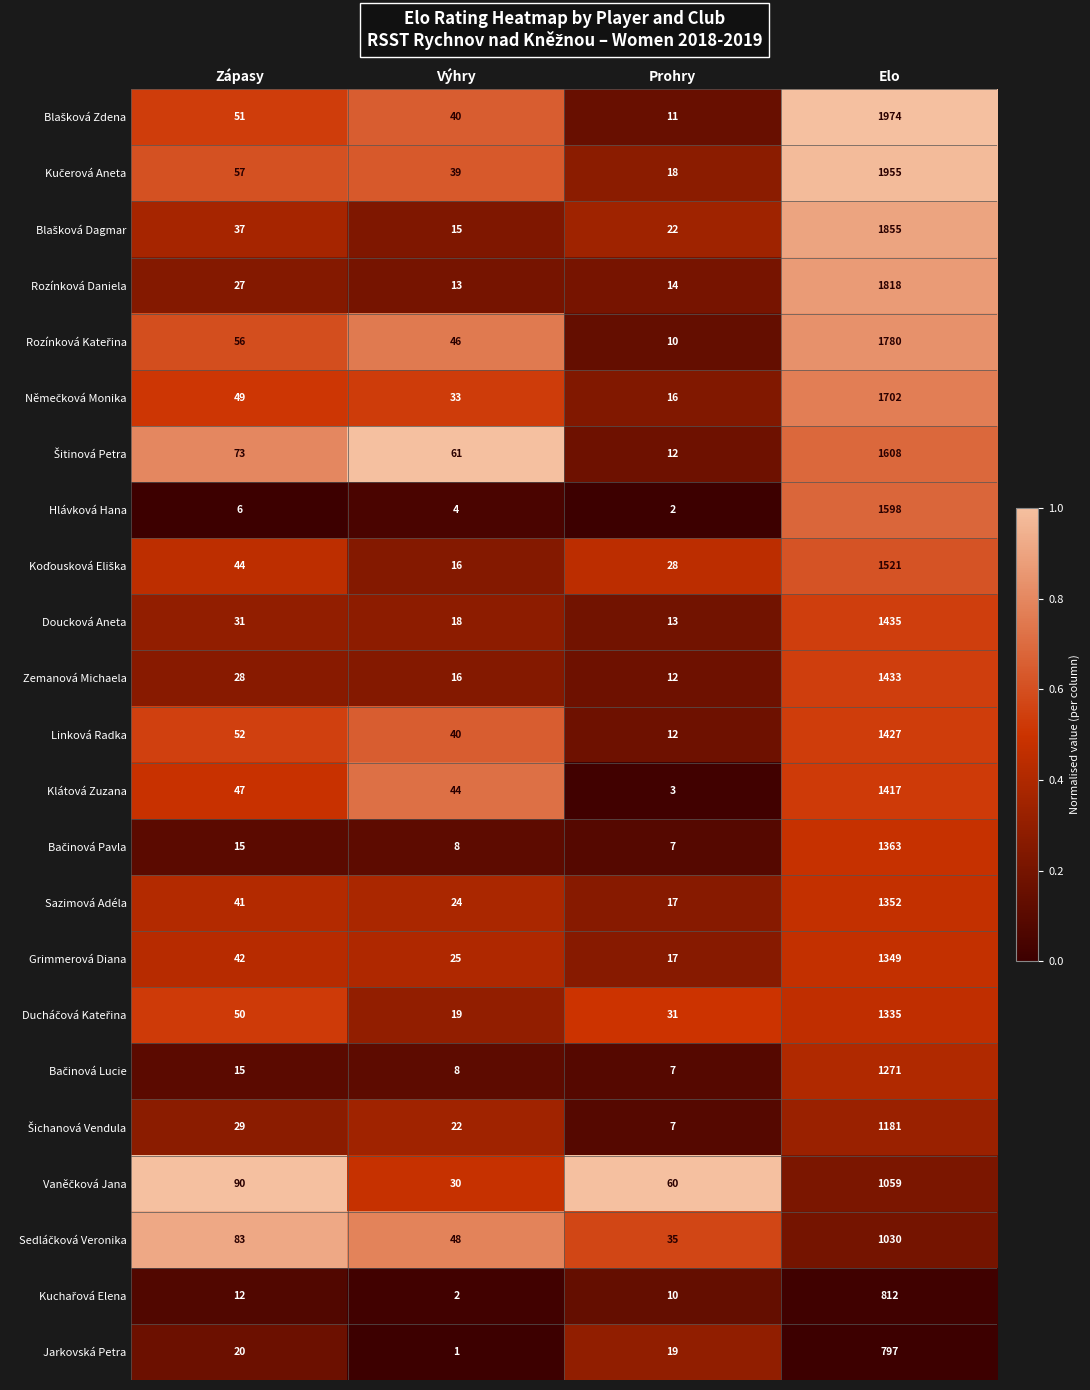

Which category has the highest value across all series?

Elo